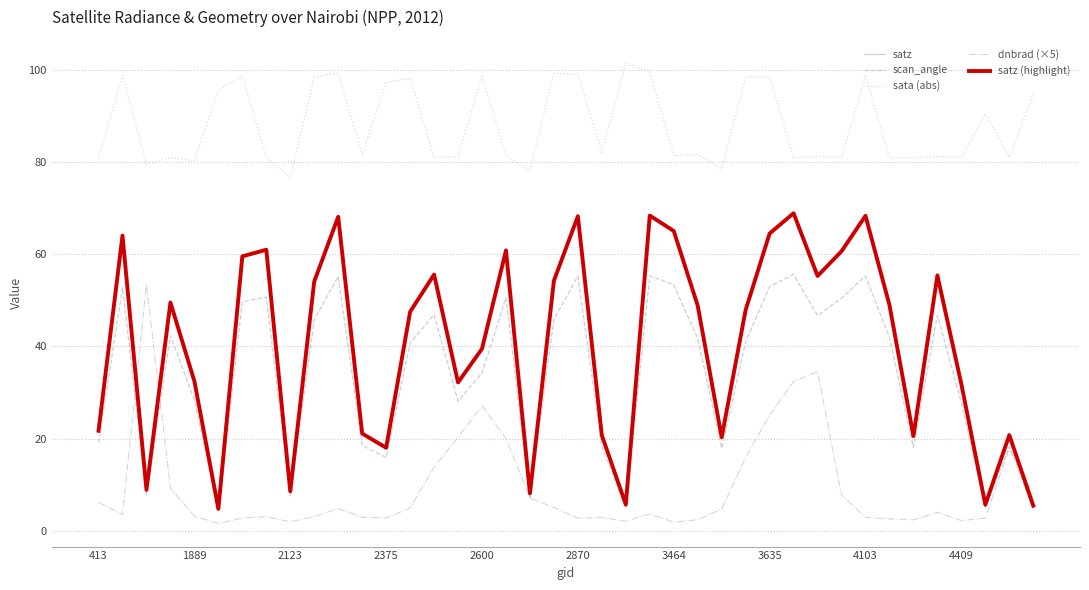

How many categories are shown in the chart?

40